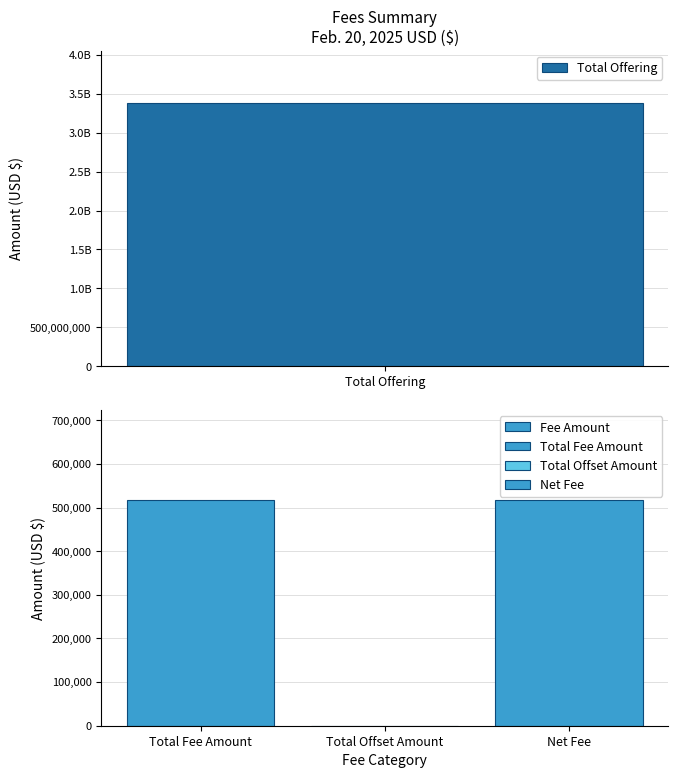

Reading right to left, what are all the values shown in this chart?

516919.0	0.0	516919.0	3376339011.5